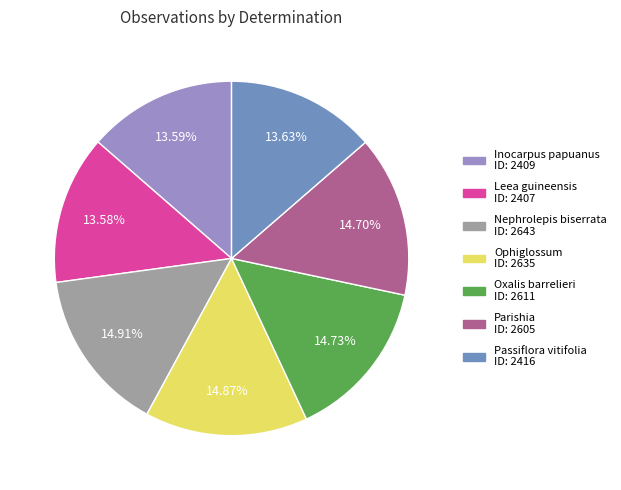

What percentage is NOT represented by Inocarpus papuanus?

86.4%